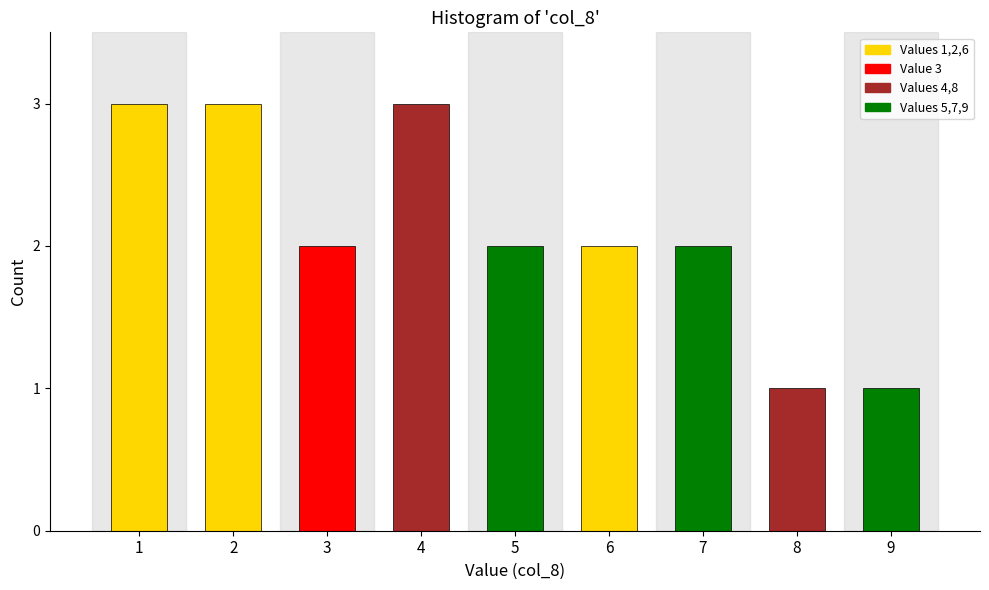

Reading right to left, what are all the values shown in this chart?

1	1	2	2	2	3	2	3	3